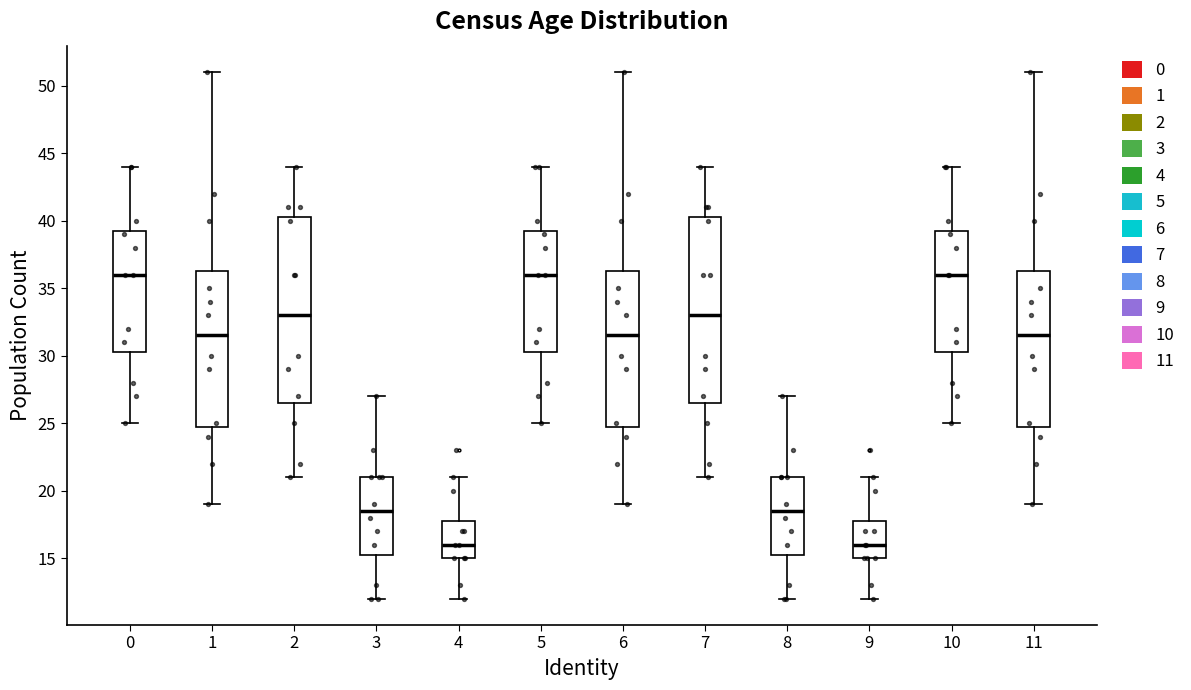

Reading left to right, read every box against the y-axis: the position of its median line, the range the box covers, and the ends of its whiskers. The values are not printed on the chart, so give them approximately, as read against the axis.

0: median 36.0, box 30.5 to 39.5, whiskers 25.0 to 44.0
1: median 31.5, box 25.0 to 36.5, whiskers 19.0 to 51.0
2: median 33.0, box 26.5 to 40.5, whiskers 21.0 to 44.0
3: median 18.5, box 15.5 to 21.0, whiskers 12.0 to 27.0
4: median 16.0, box 15.0 to 18.0, whiskers 12.0 to 21.0
5: median 36.0, box 30.5 to 39.5, whiskers 25.0 to 44.0
6: median 31.5, box 25.0 to 36.5, whiskers 19.0 to 51.0
7: median 33.0, box 26.5 to 40.5, whiskers 21.0 to 44.0
8: median 18.5, box 15.5 to 21.0, whiskers 12.0 to 27.0
9: median 16.0, box 15.0 to 18.0, whiskers 12.0 to 21.0
10: median 36.0, box 30.5 to 39.5, whiskers 25.0 to 44.0
11: median 31.5, box 25.0 to 36.5, whiskers 19.0 to 51.0